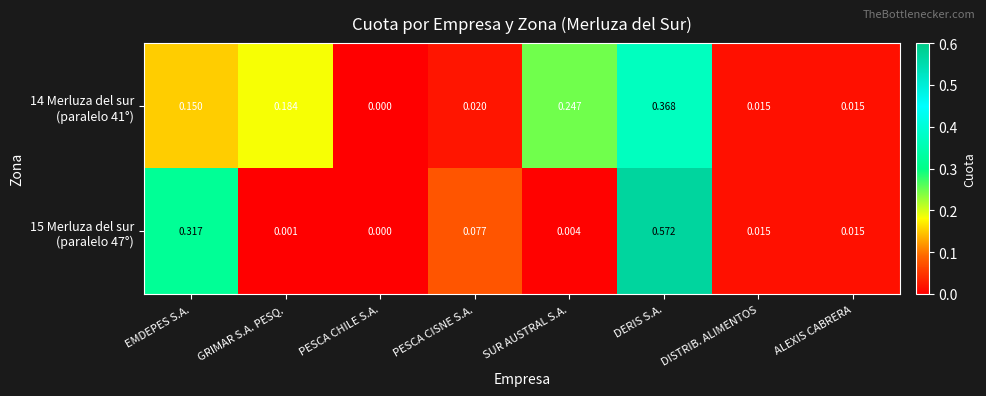

Which label corresponds to the smallest value in the chart?

PESCA CHILE S.A.